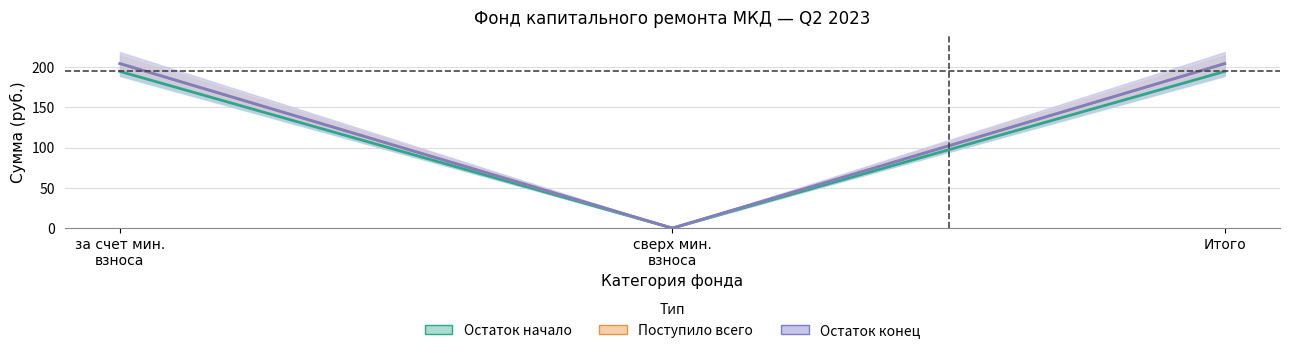

At how many categories does at least one series exceed 182?

2